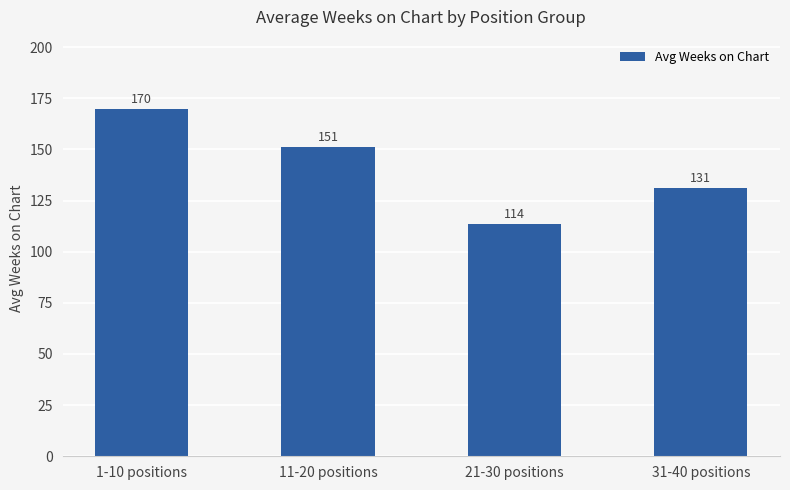

How many bars are there in total?

4